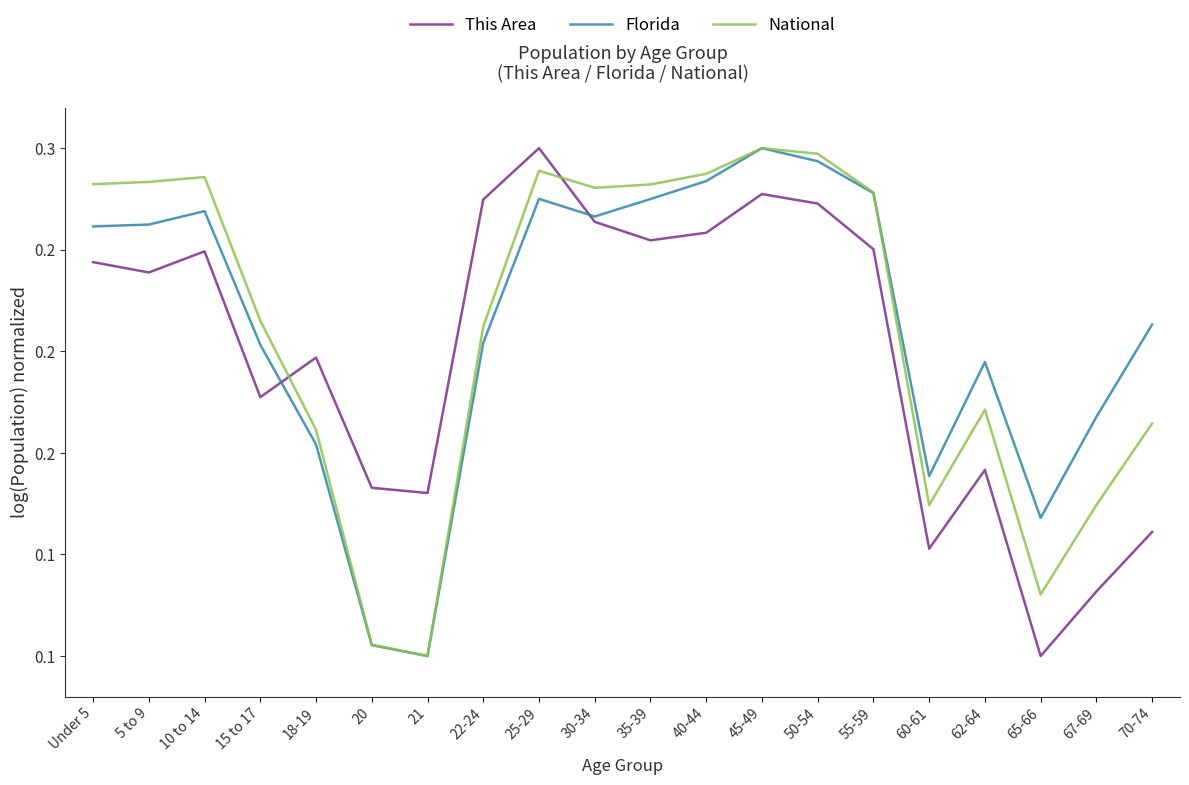

Does the chart have visible grid lines?

No